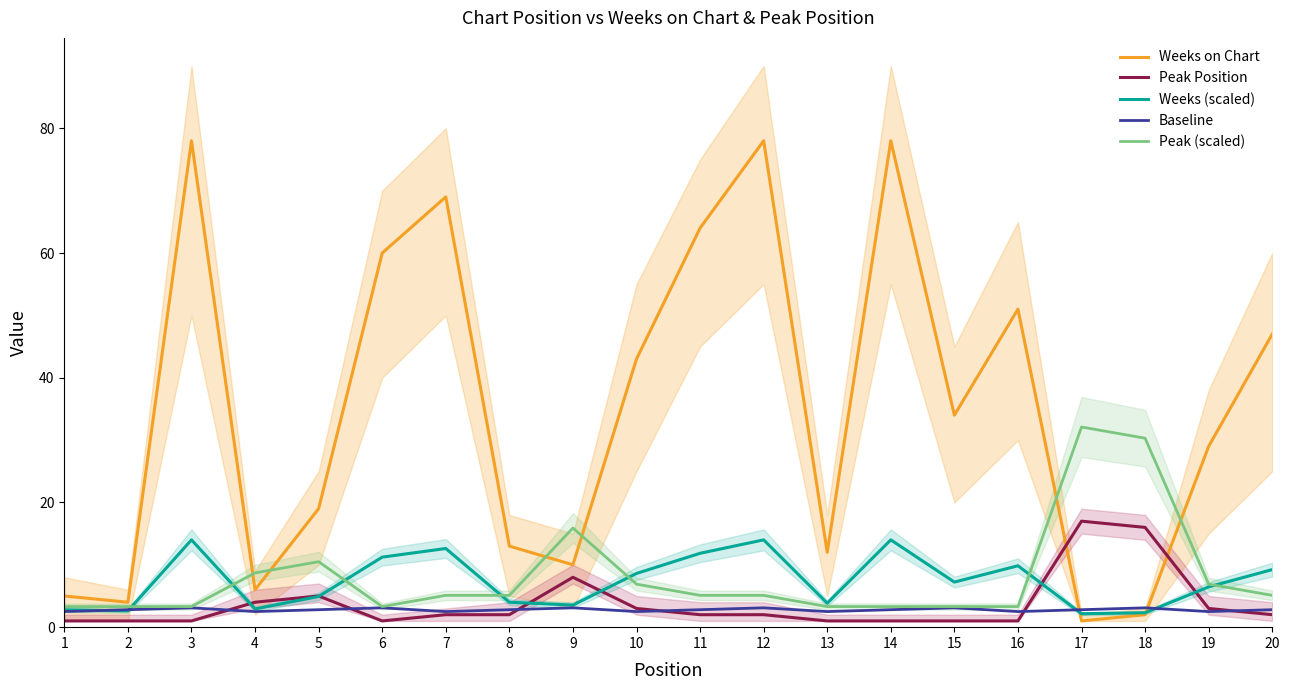

In Weeks (scaled), how many points are lower than both neighbors (excluding endpoints)?

6